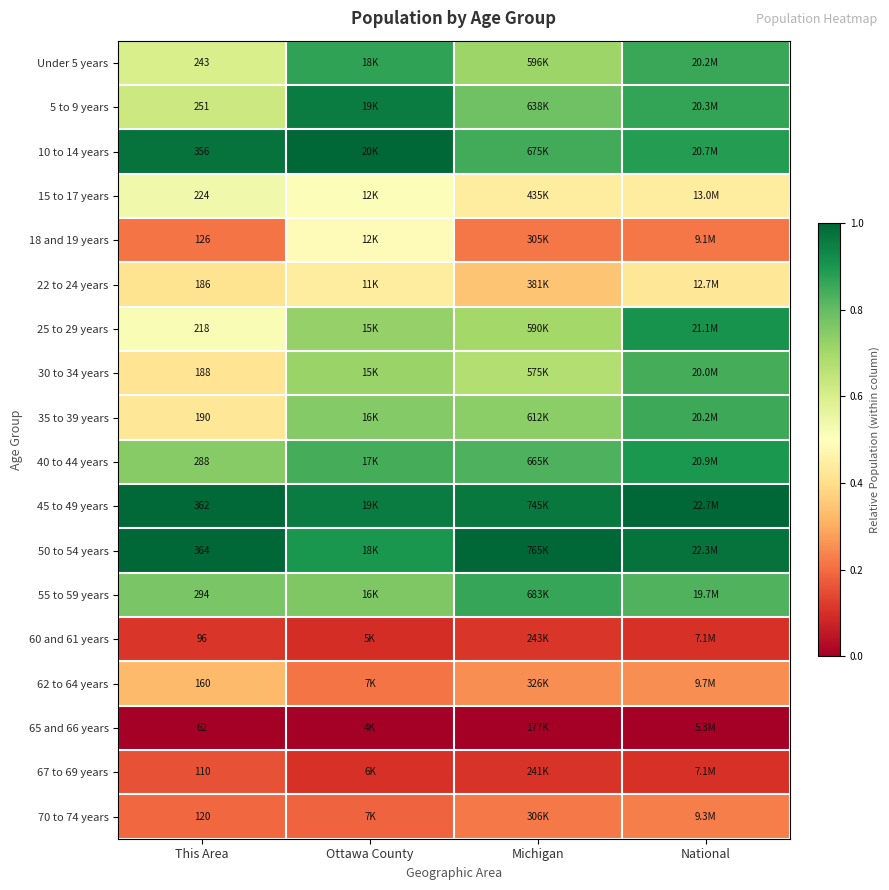

At National, list the series in order from largest to smallest.

45 to 49 years, 50 to 54 years, 25 to 29 years, 40 to 44 years, 10 to 14 years, 5 to 9 years, Under 5 years, 35 to 39 years, 30 to 34 years, 55 to 59 years, 15 to 17 years, 22 to 24 years, 62 to 64 years, 70 to 74 years, 18 and 19 years, 67 to 69 years, 60 and 61 years, 65 and 66 years